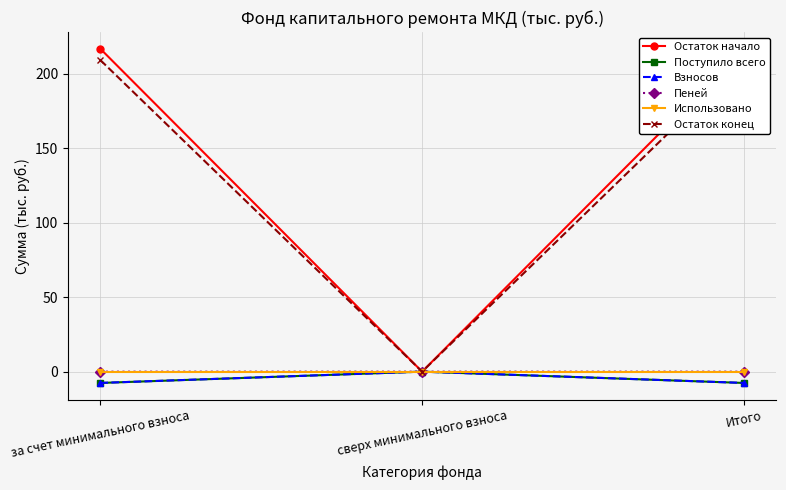

What position from the left is за счет минимального взноса?

1